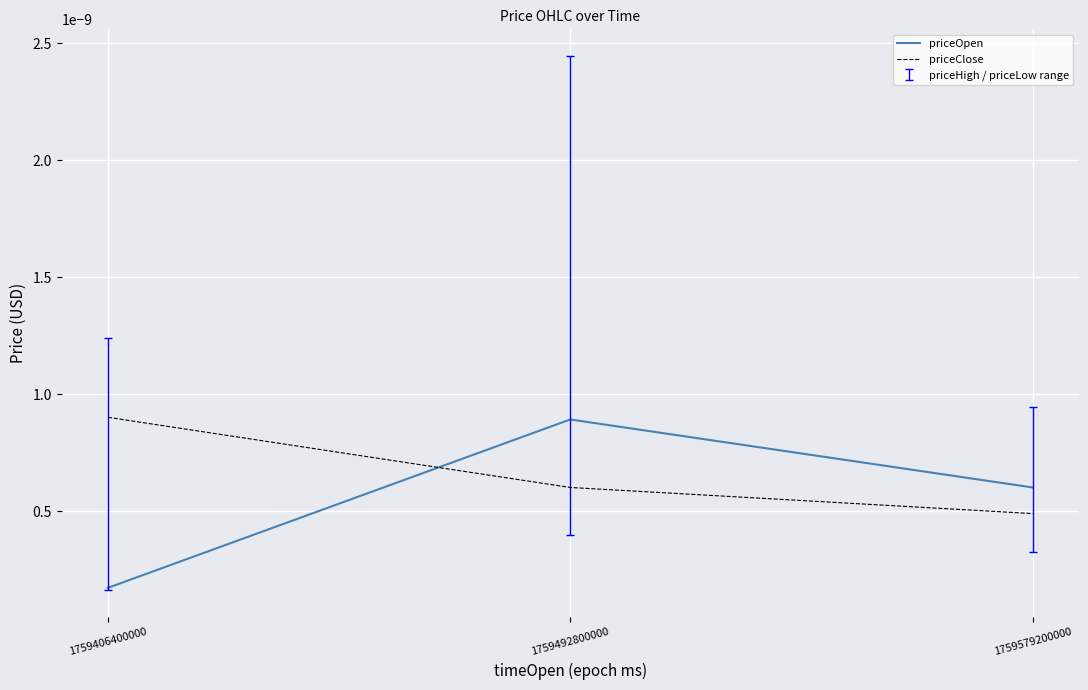

Rank the categories by priceHigh value from lowest to highest.

1759579200000, 1759406400000, 1759492800000